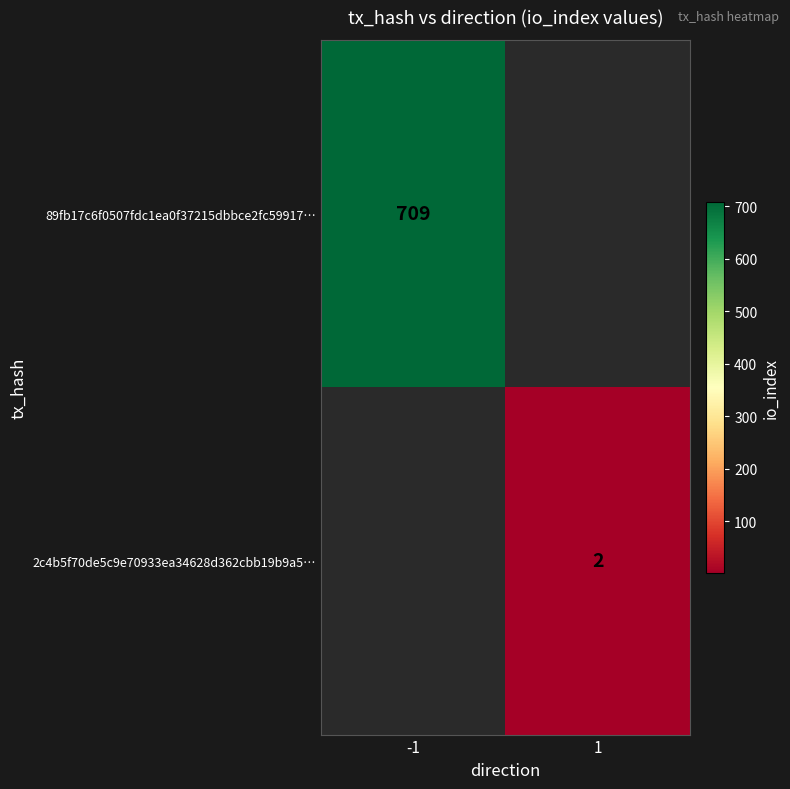

Is it true that 89fb17c6f0507fdc1ea0f37215dbbce2fc59917… equals 709 at -1?

True